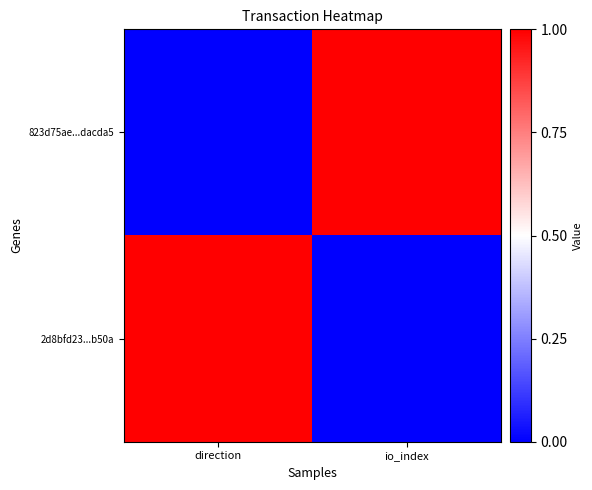

What is the difference between the highest and lowest values at io_index?

1